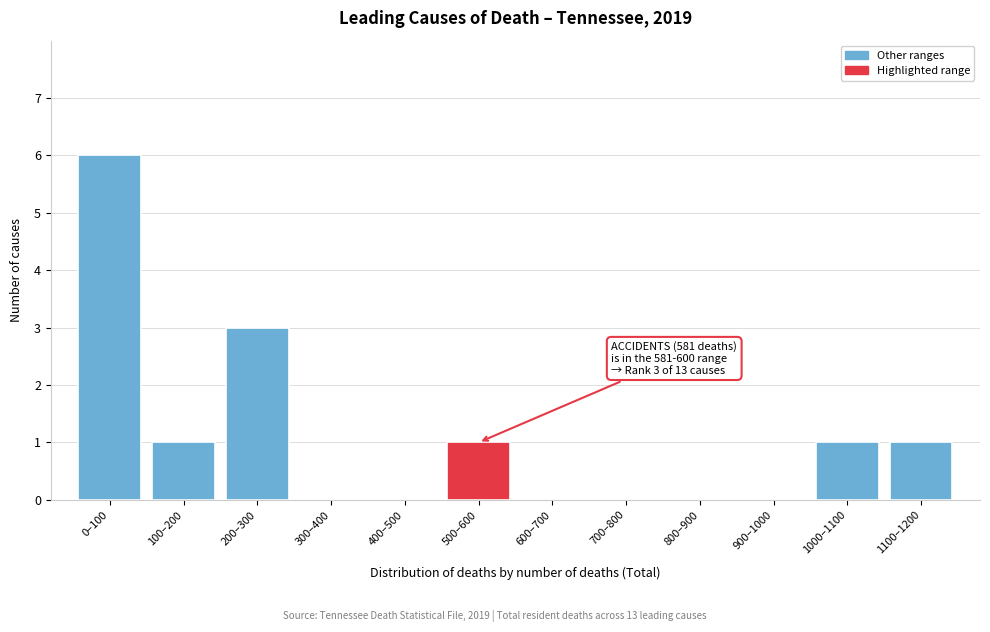

Reading left to right, transcribe all the data shown in this chart.

0–100=6	100–200=1	200–300=3	300–400=0	400–500=0	500–600=1	600–700=0	700–800=0	800–900=0	900–1000=0	1000–1100=1	1100–1200=1